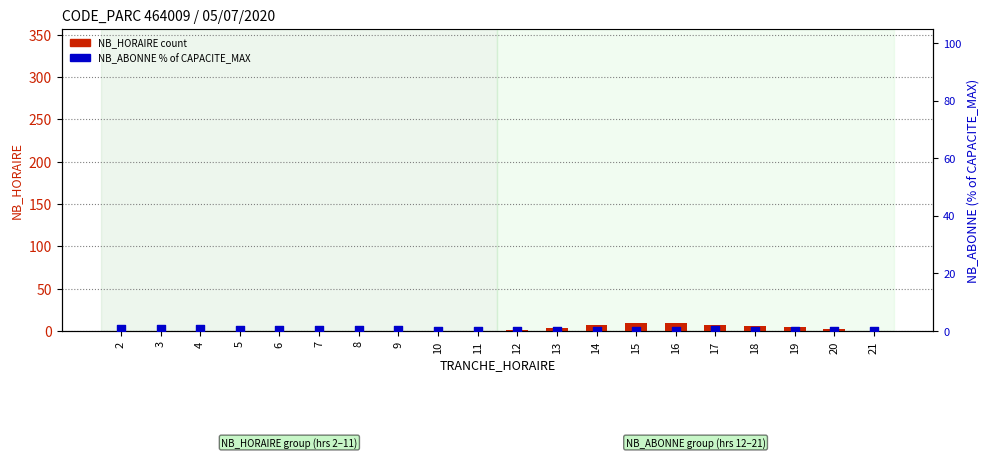

Is the value of NB_ABONNE (% of CAPACITE_MAX) at 11 greater than the value of NB_HORAIRE at 12?

No